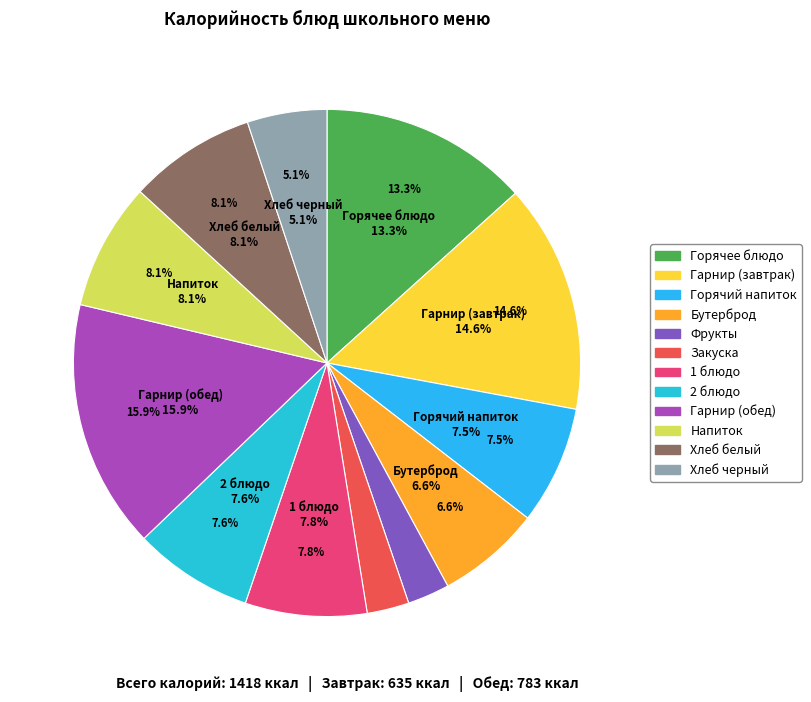

Count the number of slices in the pie.

12